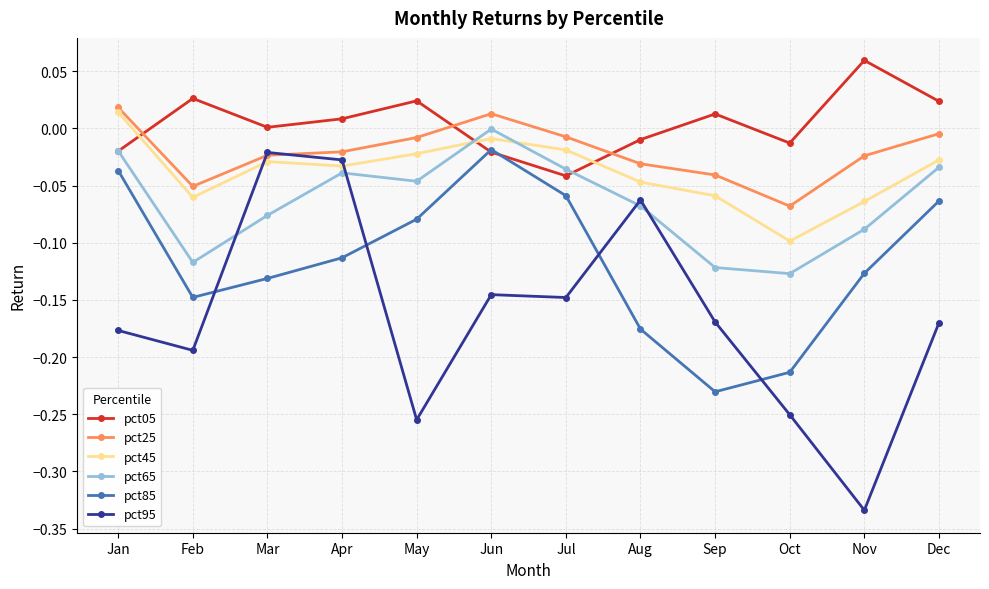

At which category does pct45 reach its first local peak?

Mar